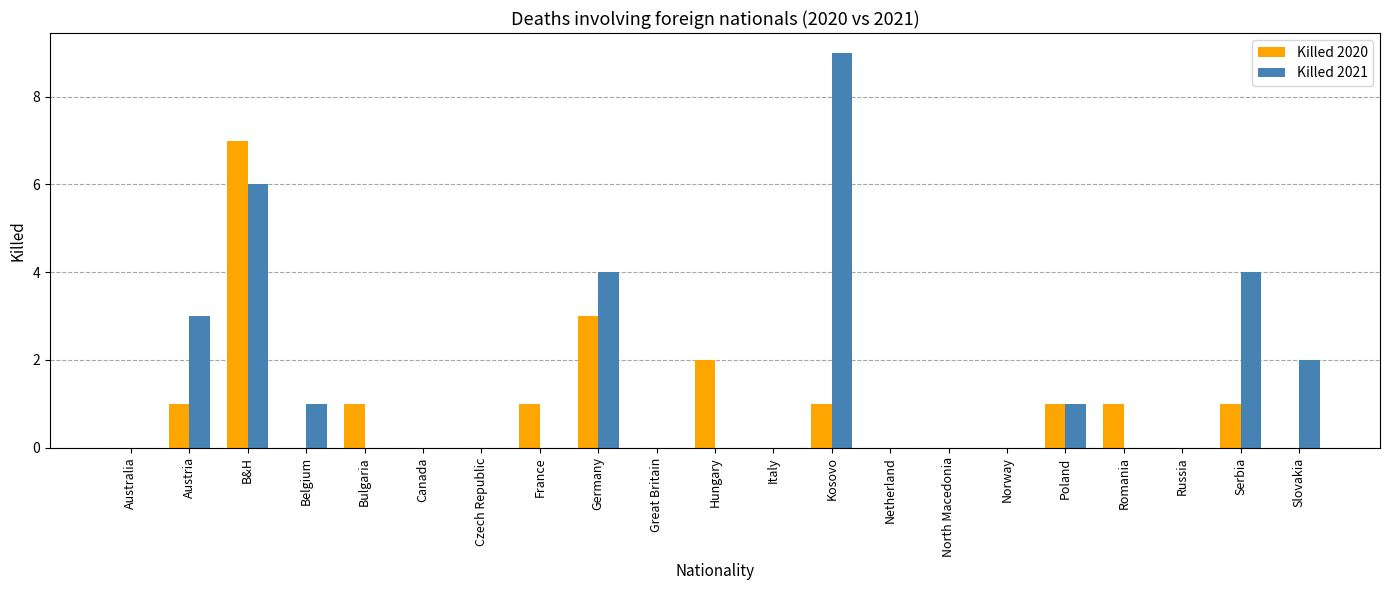

The value of Killed 2021 at Poland is 0. True or false?

False